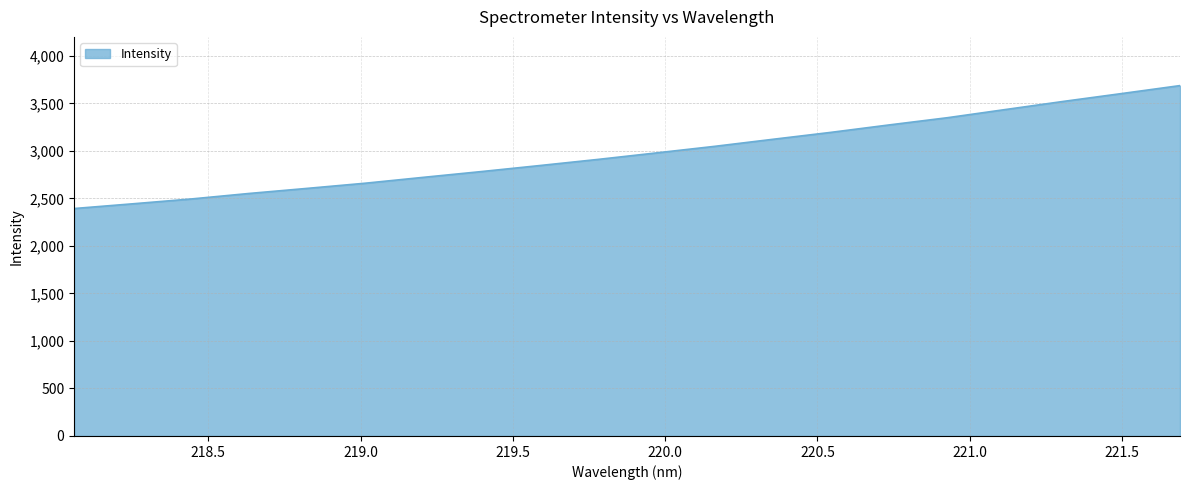

What is the difference between the maximum and minimum values?

1293.8